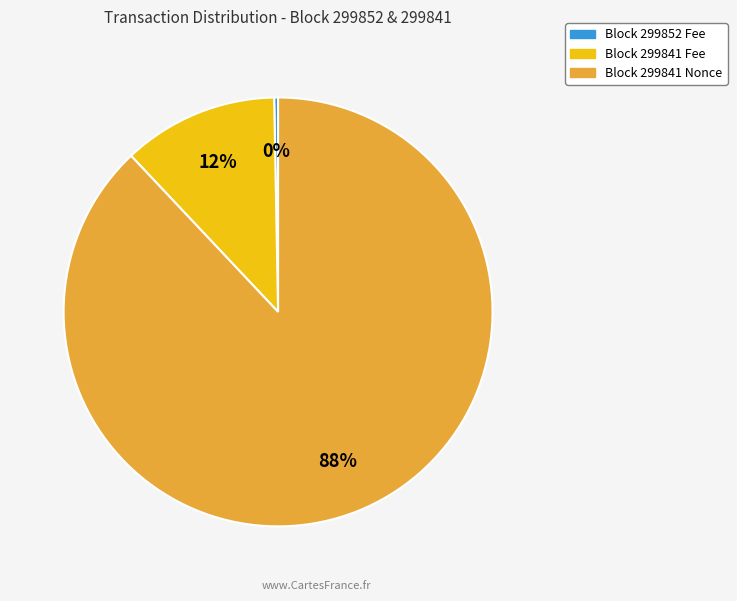

To the nearest percent, what is the difference between the largest and smallest slice percentages?

88%